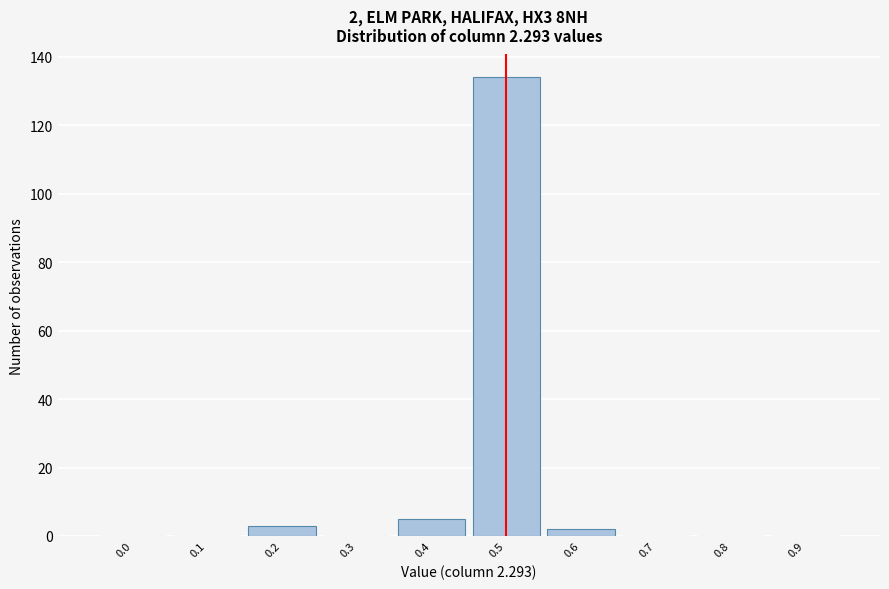

Reading left to right, transcribe all the data shown in this chart.

0.0=0	0.1=0	0.2=3	0.3=0	0.4=5	0.5=134	0.6=2	0.7=0	0.8=0	0.9=0